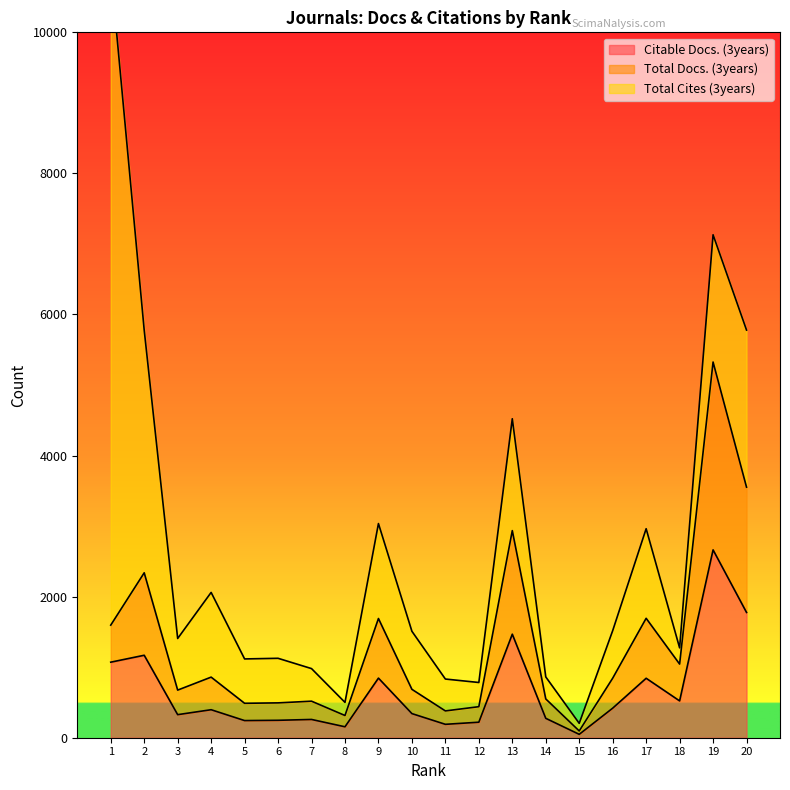

True or false: Citable Docs. (3years) and Total Docs. (3years) intersect in this chart.

False